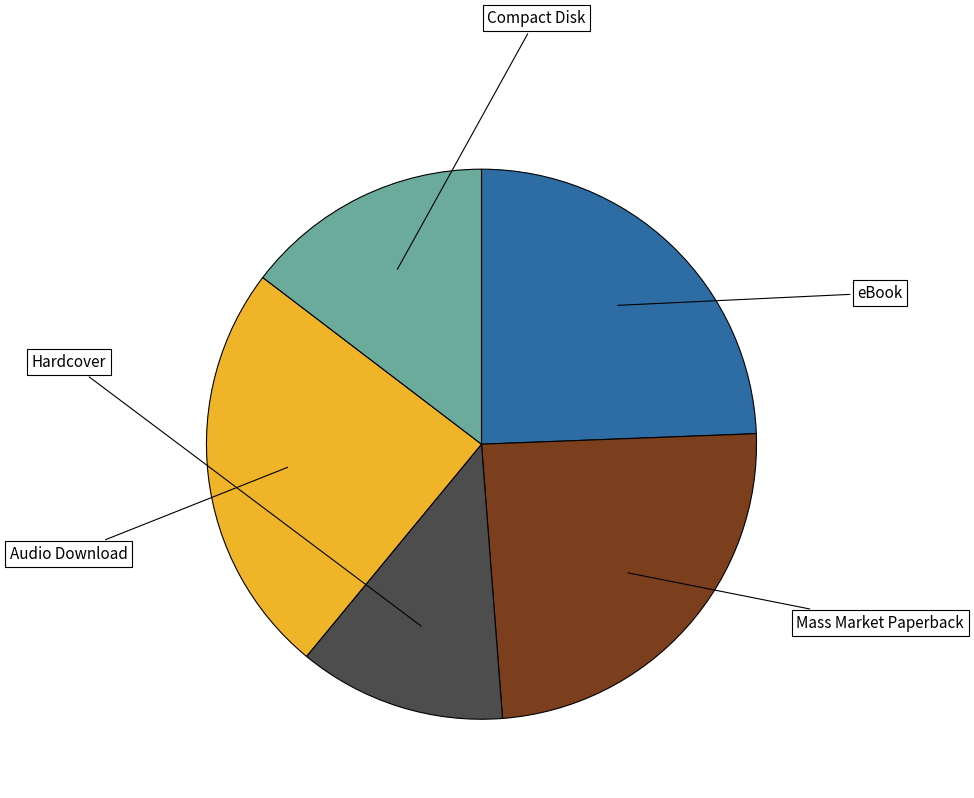

Is there any slice that represents more than half of the pie?

No